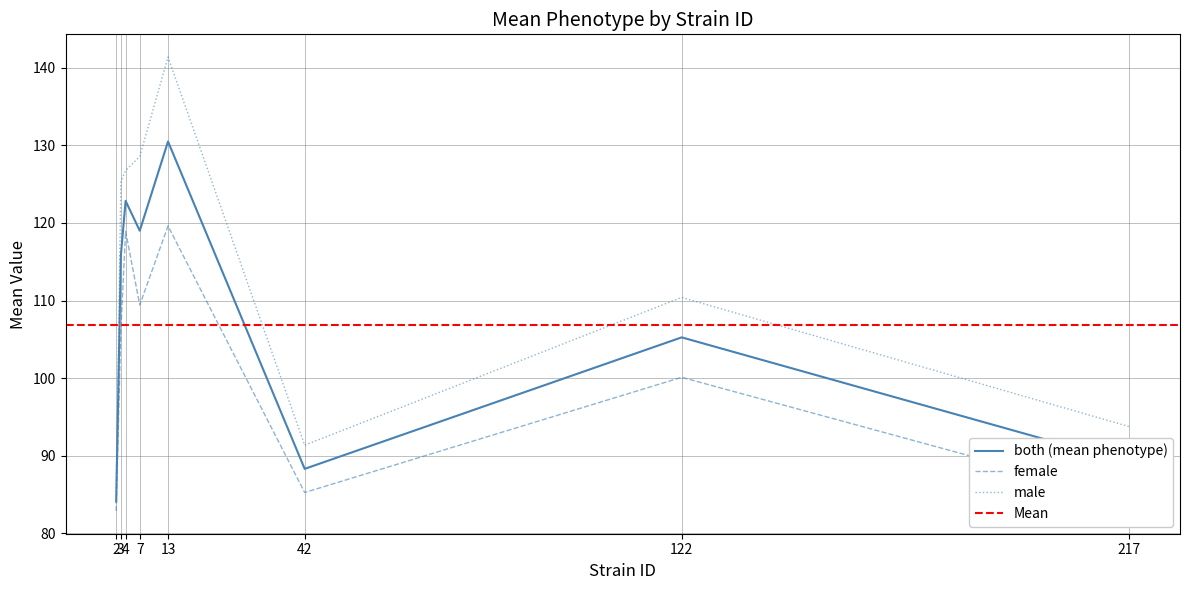

List the series in order of their peak value, lowest first.

female, both, male